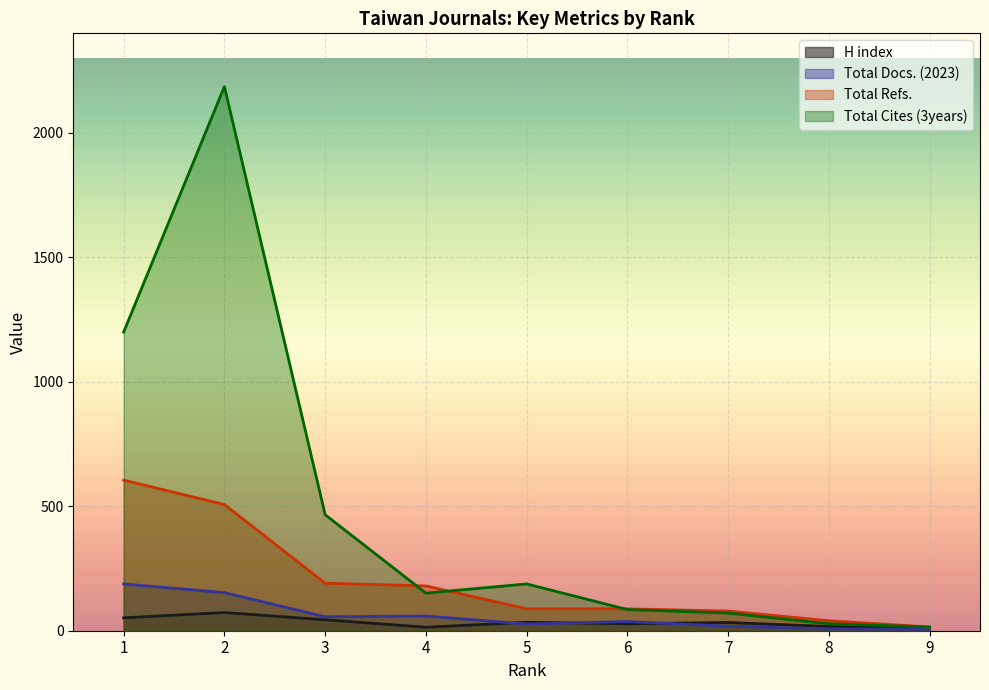

The Total Cites (3years) series shows 3280 at 2. True or false?

False